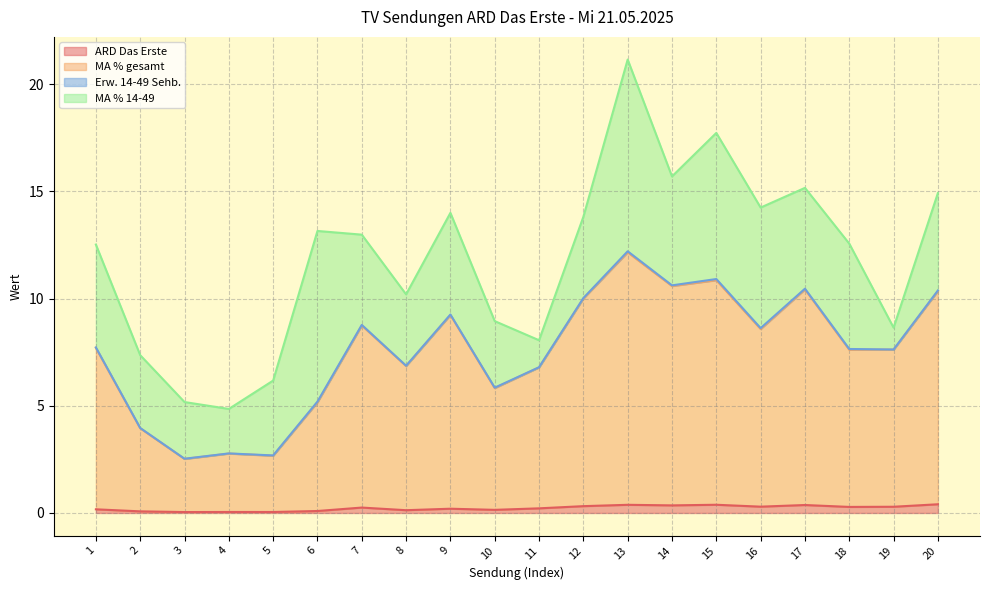

True or false: MA % gesamt and ARD Das Erste intersect in this chart.

False